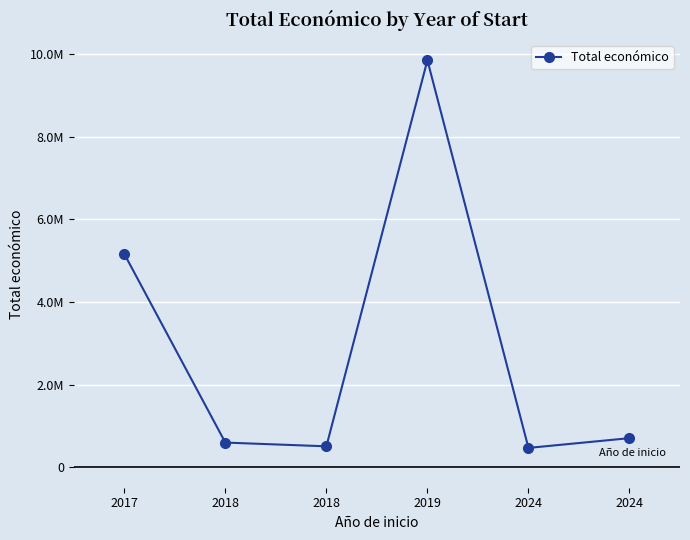

Is this an area chart (filled region under the line)?

No